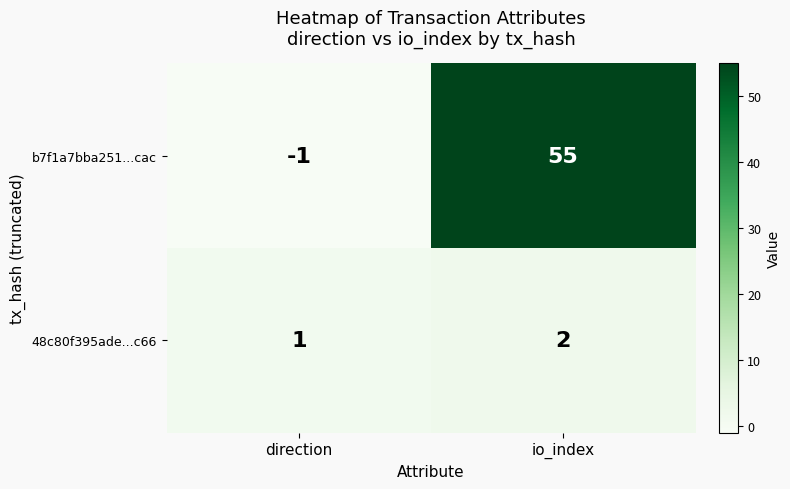

Reading left to right, transcribe all the data shown in this chart.

b7f1a7bba251...cac: direction=-1	io_index=55
48c80f395ade...c66: direction=1	io_index=2